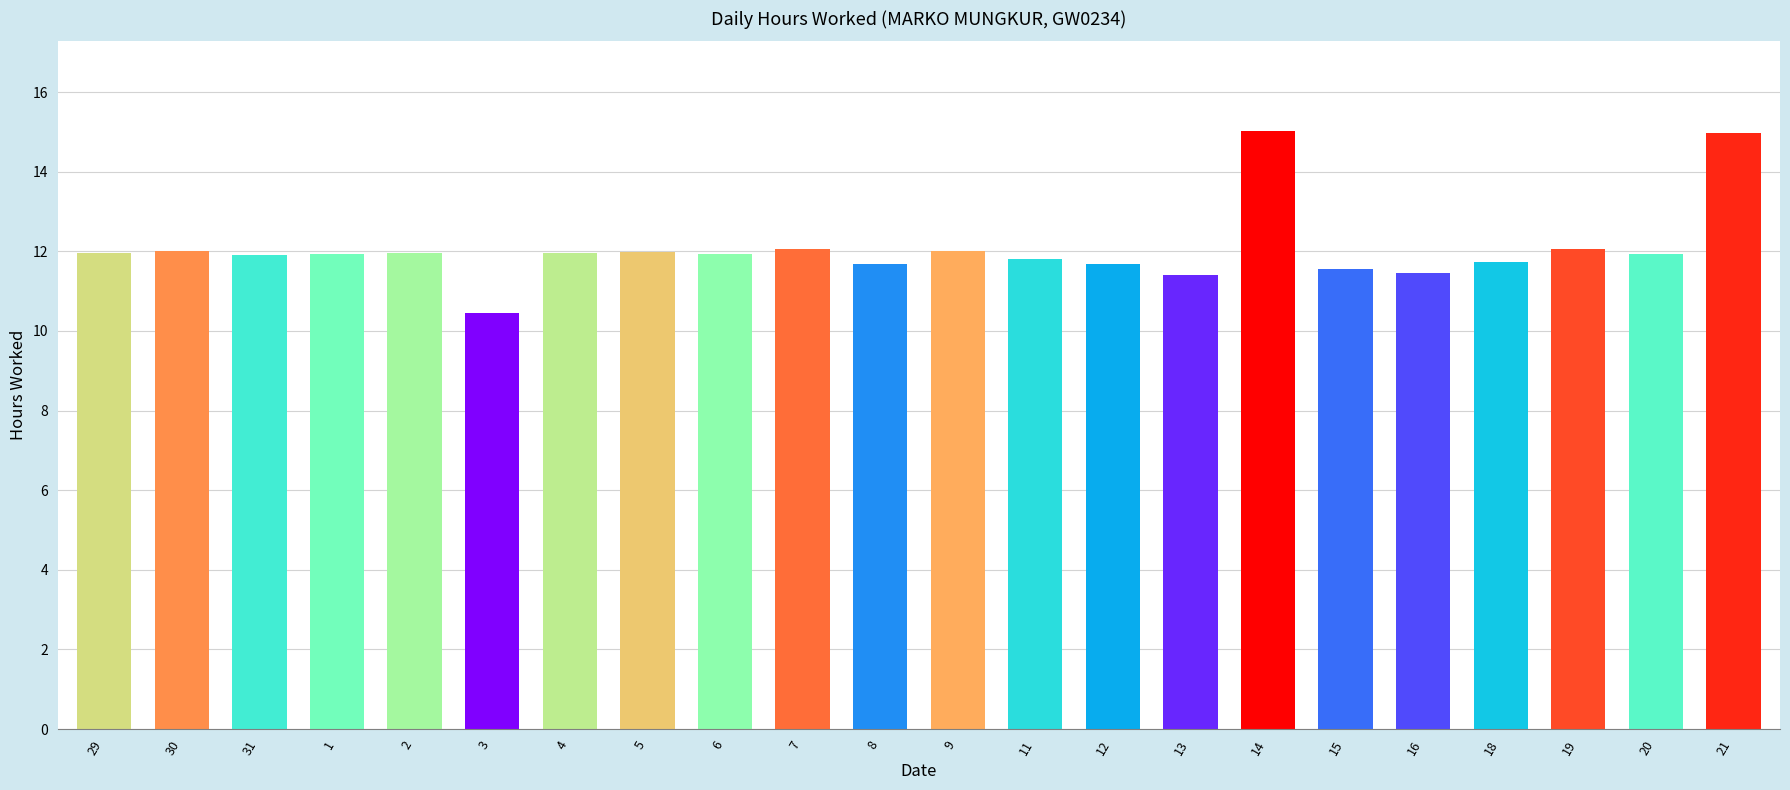

At which label does the data first exceed 11?

29